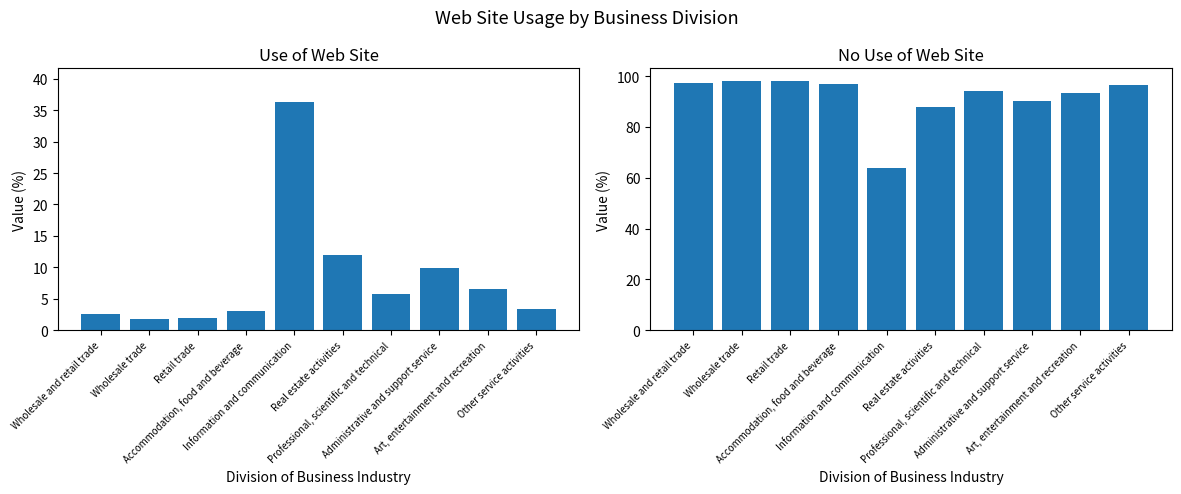

What is the label of the 2nd bar from the right?

Art, entertainment and recreation